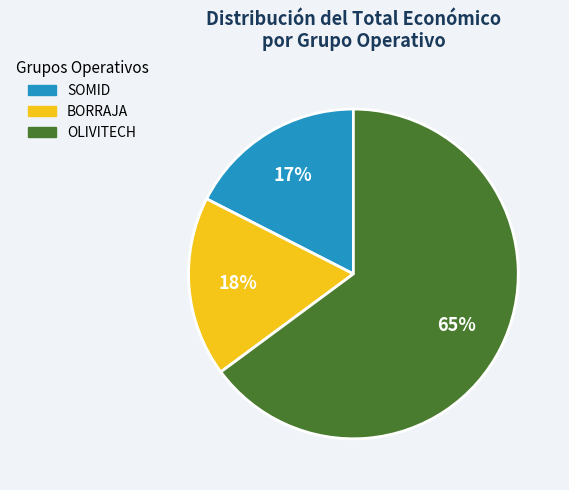

What percentage is the BORRAJA slice, to the nearest percent?

18%